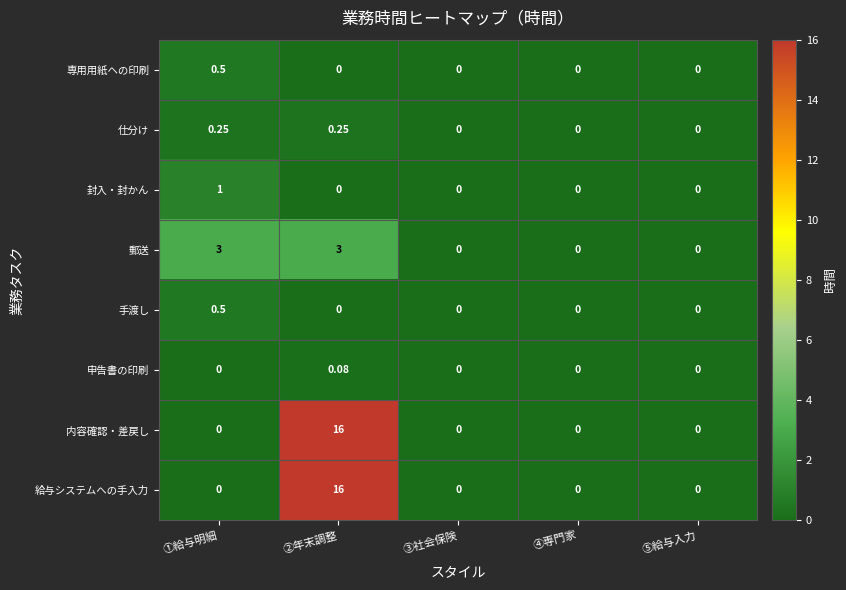

How many values in the 郵送 series exceed 0?

2